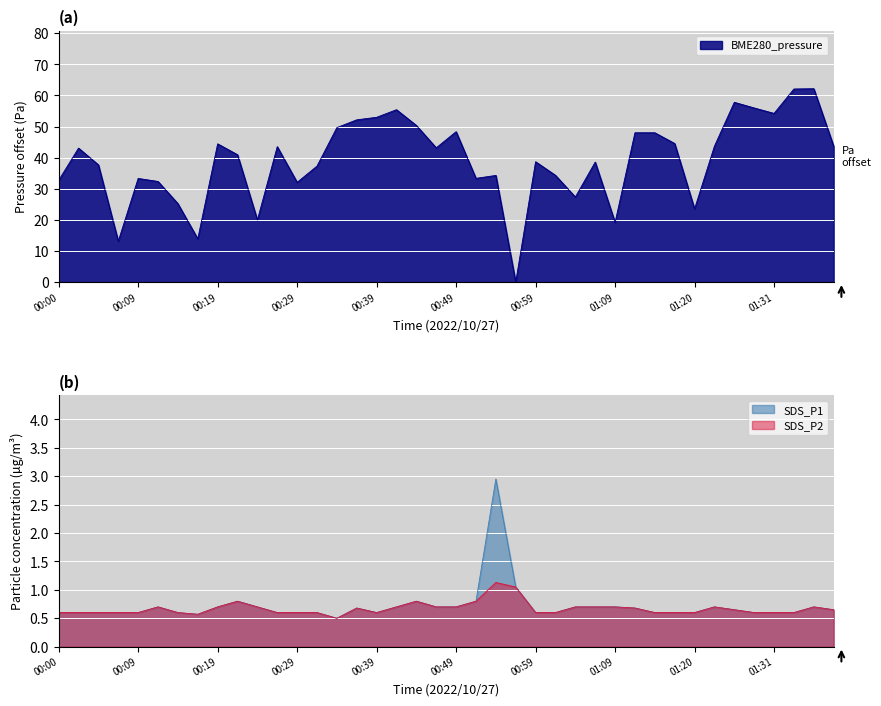

List the series in order of their peak value, highest first.

BME280_pressure, SDS_P1, SDS_P2